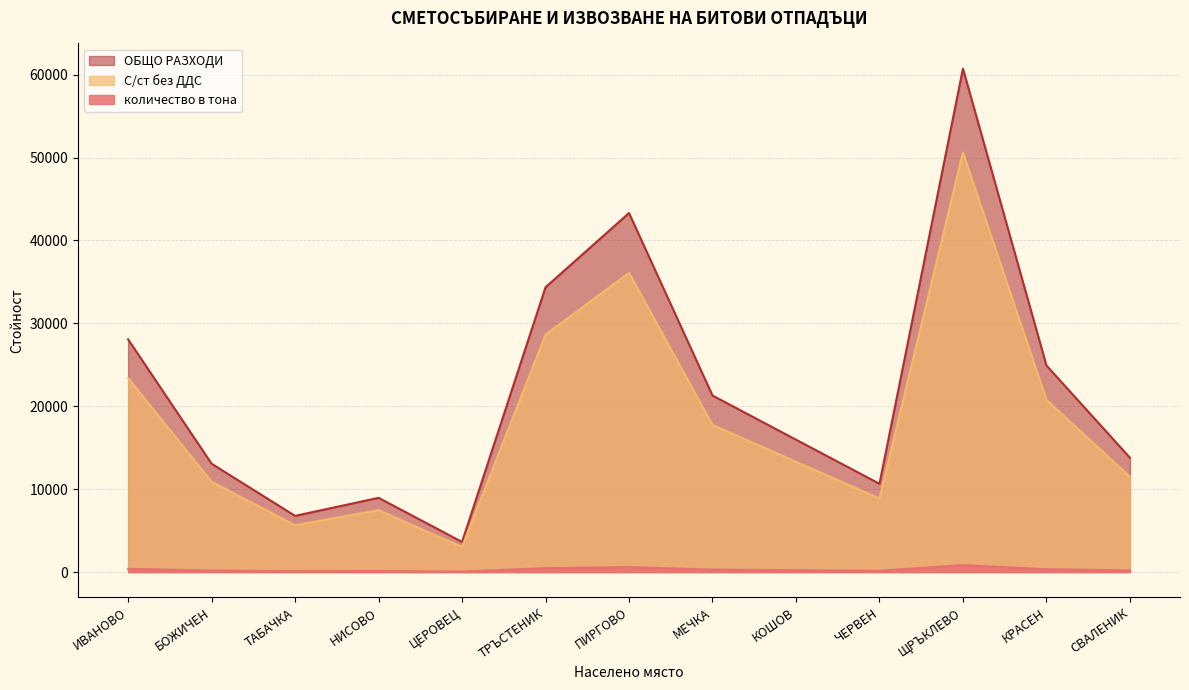

True or false: ОБЩО РАЗХОДИ has more than 2 points higher than both neighbors.

True